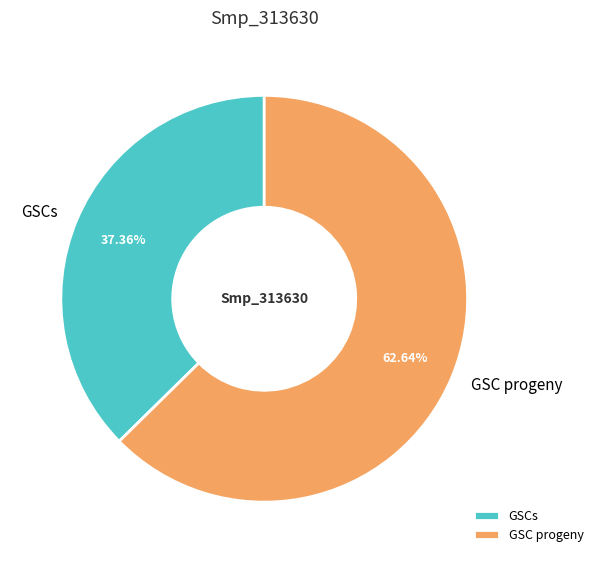

Which slice is the largest?

GSC progeny